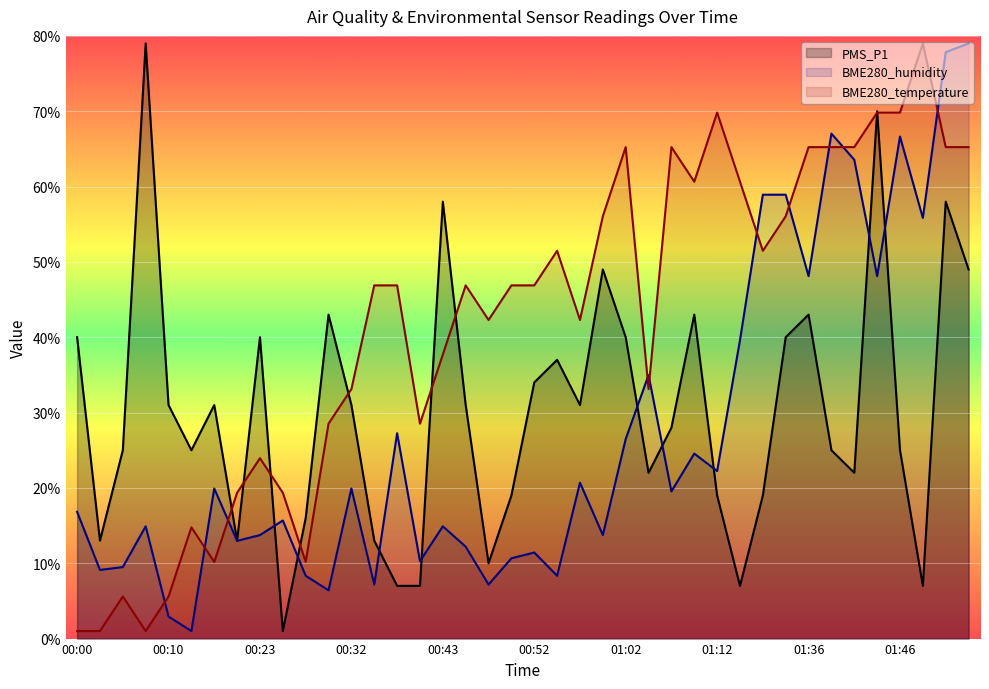

What is the difference between the BME280_temperature values at 01:53 and 00:10?

59.6